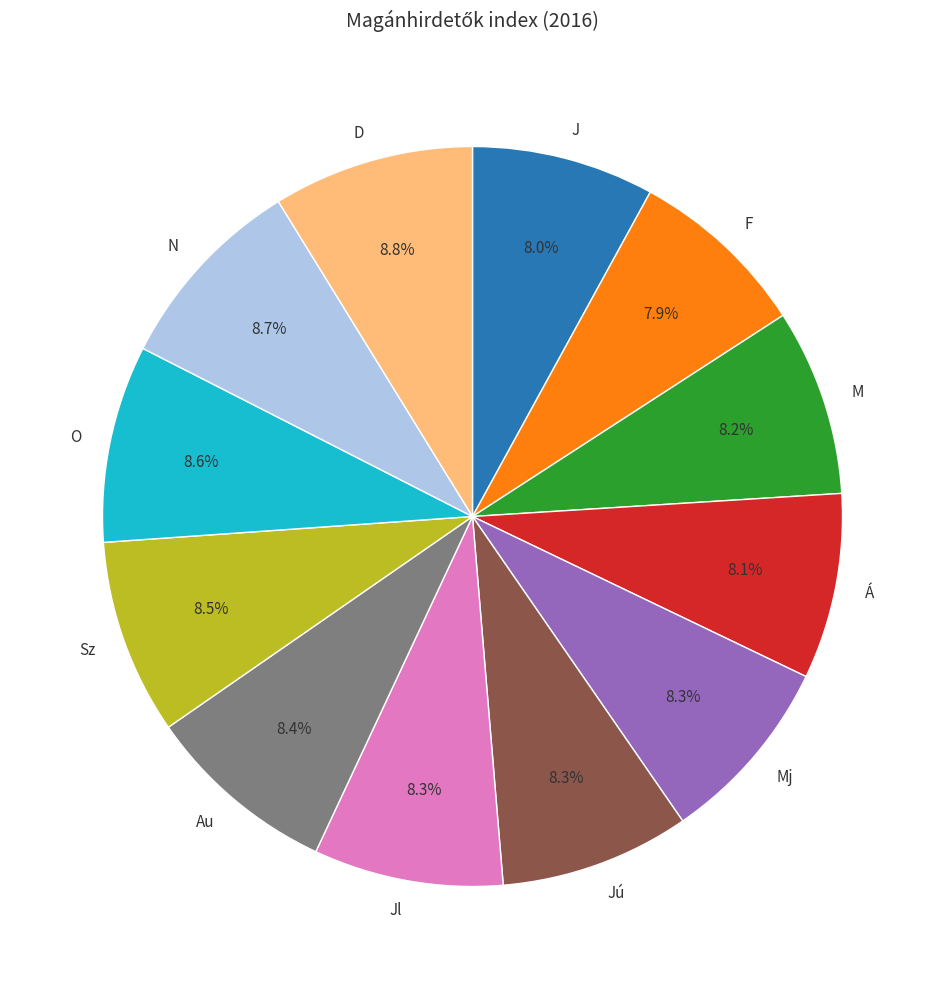

How many segments does this pie chart have?

12